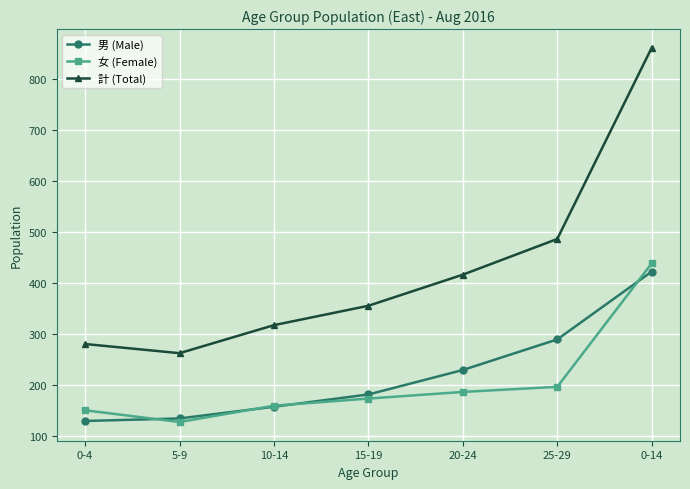

Read the 男 (Male) value at 15-19, to the nearest 10.

180